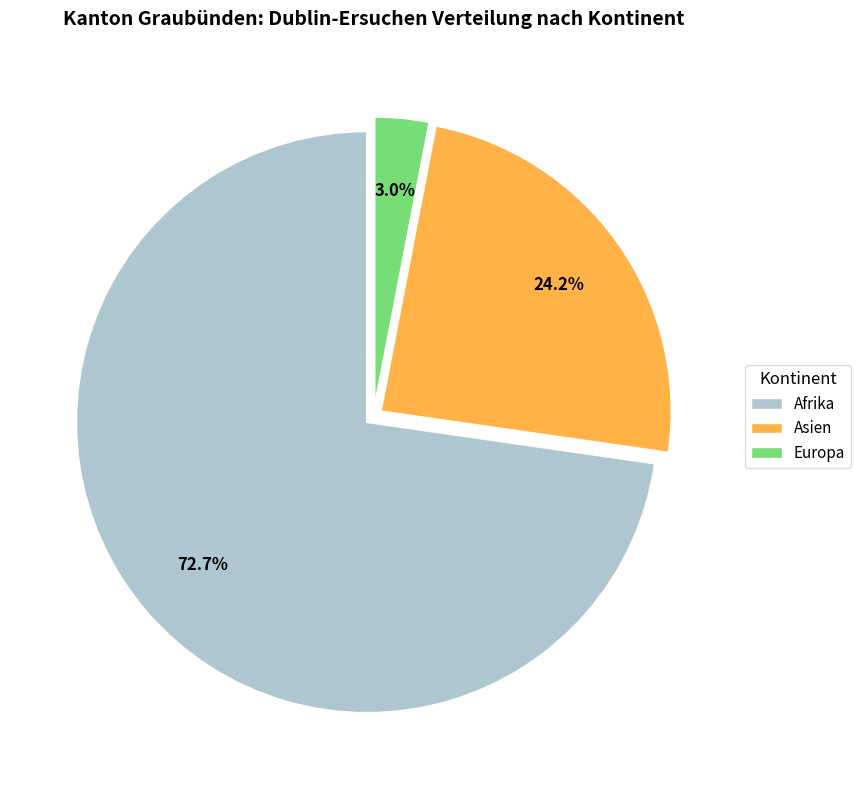

Is there any slice that represents more than half of the pie?

Yes